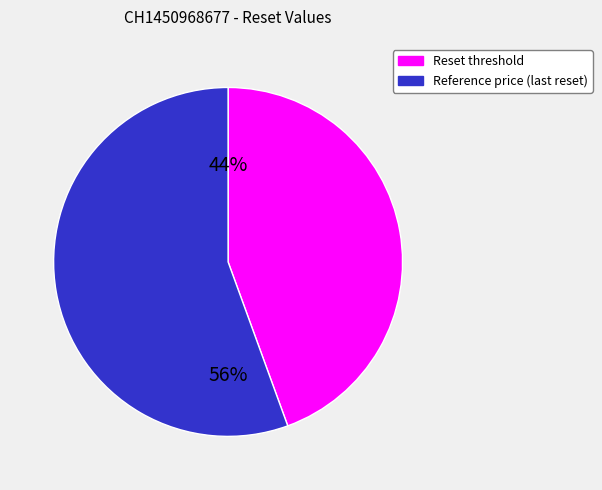

Count the number of slices in the pie.

2